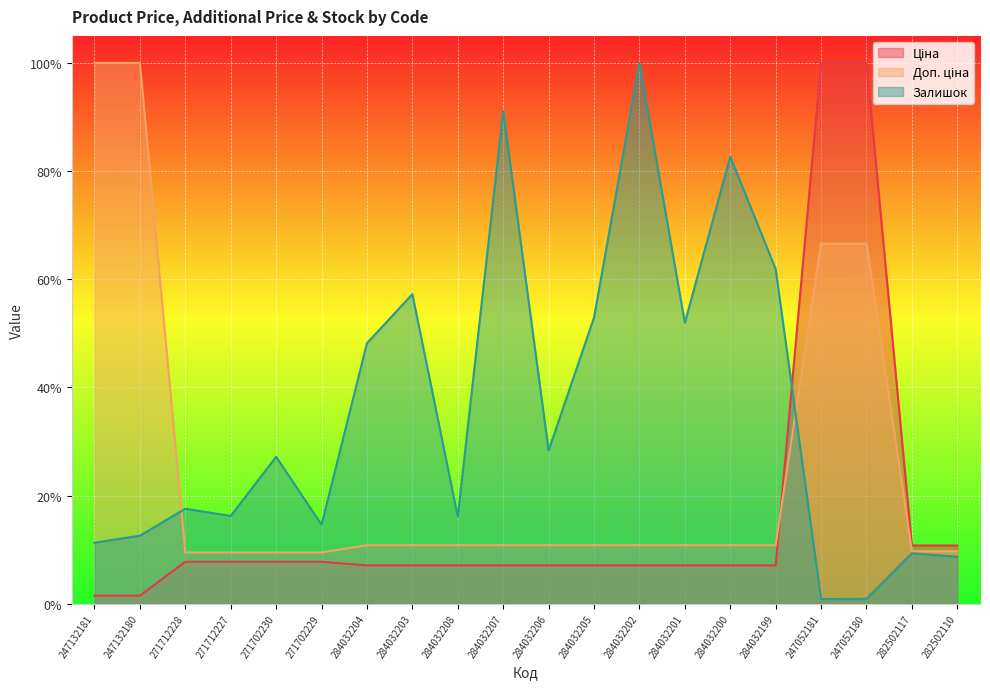

Where is the first local minimum for Залишок?

271712227